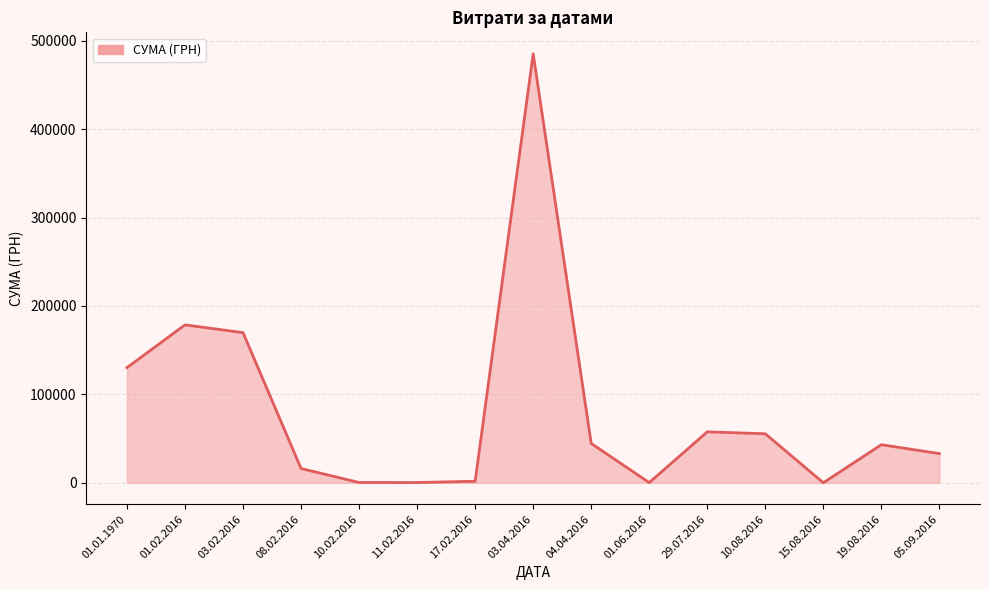

The value at 03.02.2016 is 63745.3. True or false?

False